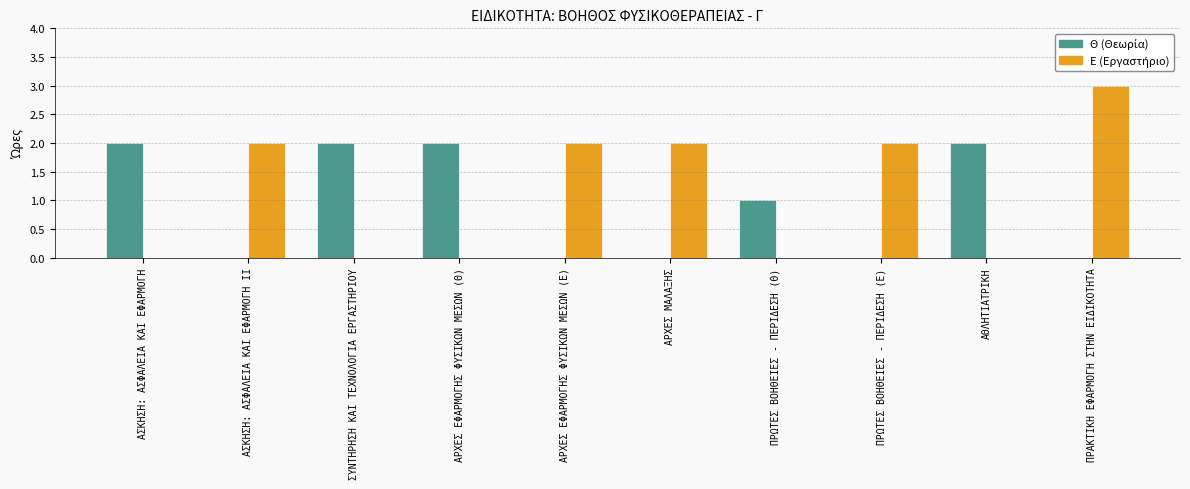

At which category is the sum across all series the highest?

ΠΡΑΚΤΙΚΗ ΕΦΑΡΜΟΓΗ ΣΤΗΝ ΕΙΔΙΚΟΤΗΤΑ